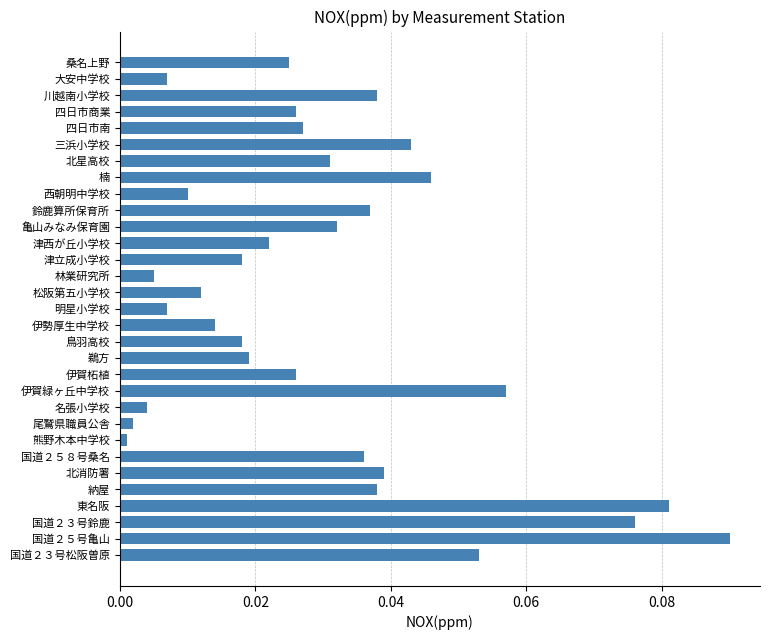

What position from the bottom is 西朝明中学校?

23